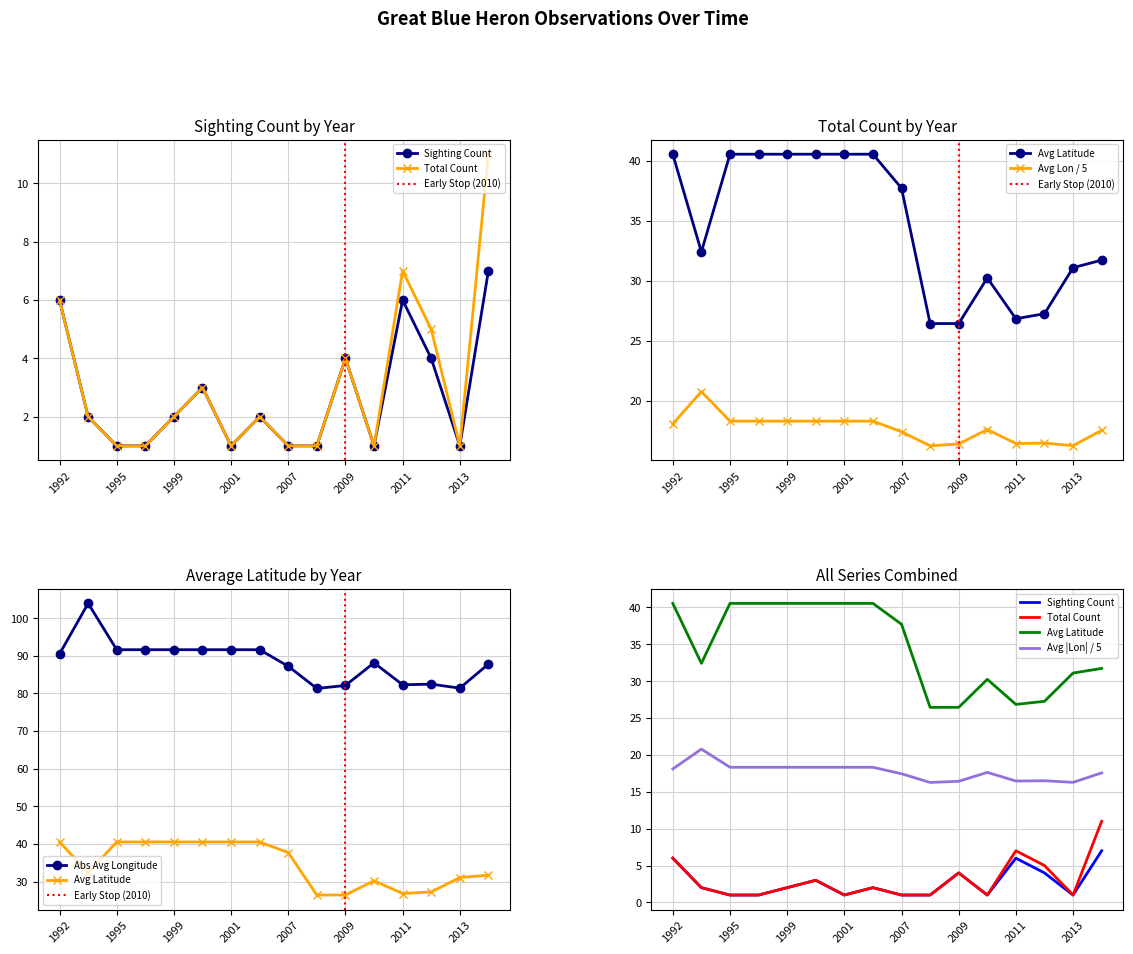

At which label does Avg Latitude reach its peak?

1995